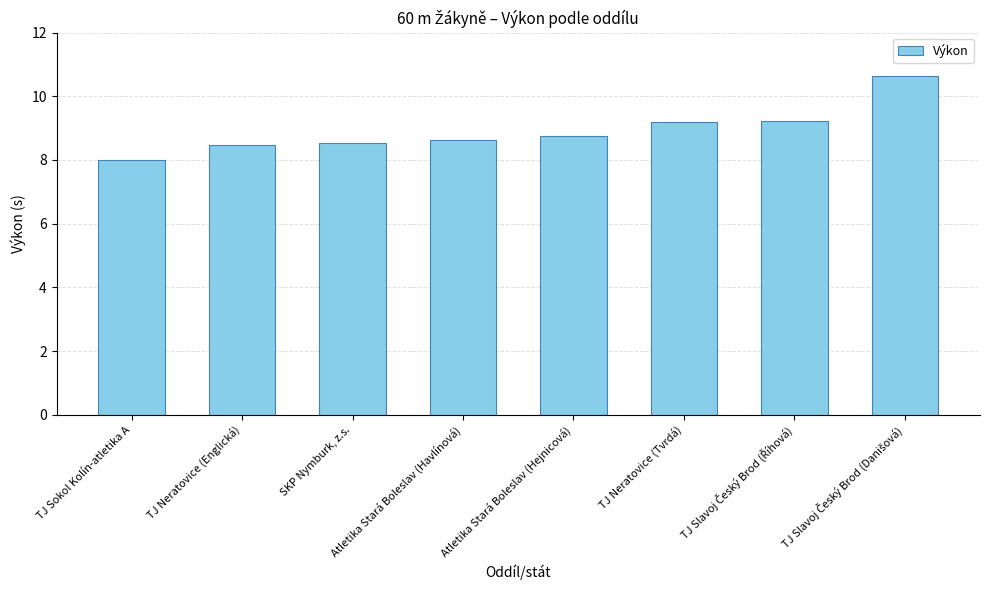

Reading left to right, extract all data points from this chart.

8.0	8.5	8.5	8.6	8.8	9.2	9.2	10.6